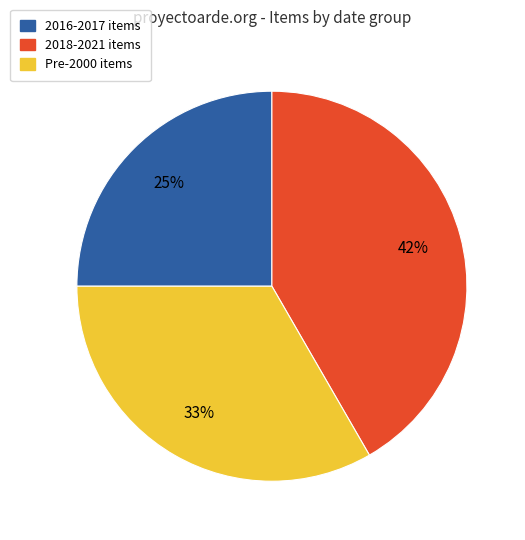

To the nearest percent, what is the average slice percentage?

33%